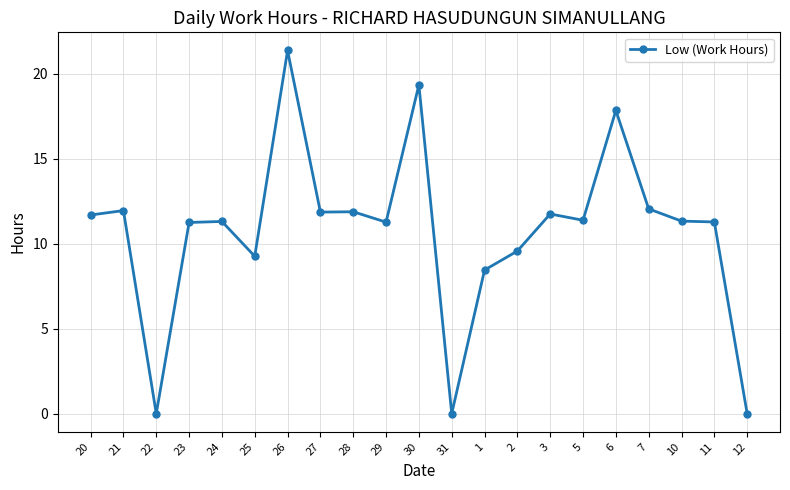

What is the ratio of the value at 30 to the value at 20?

1.7